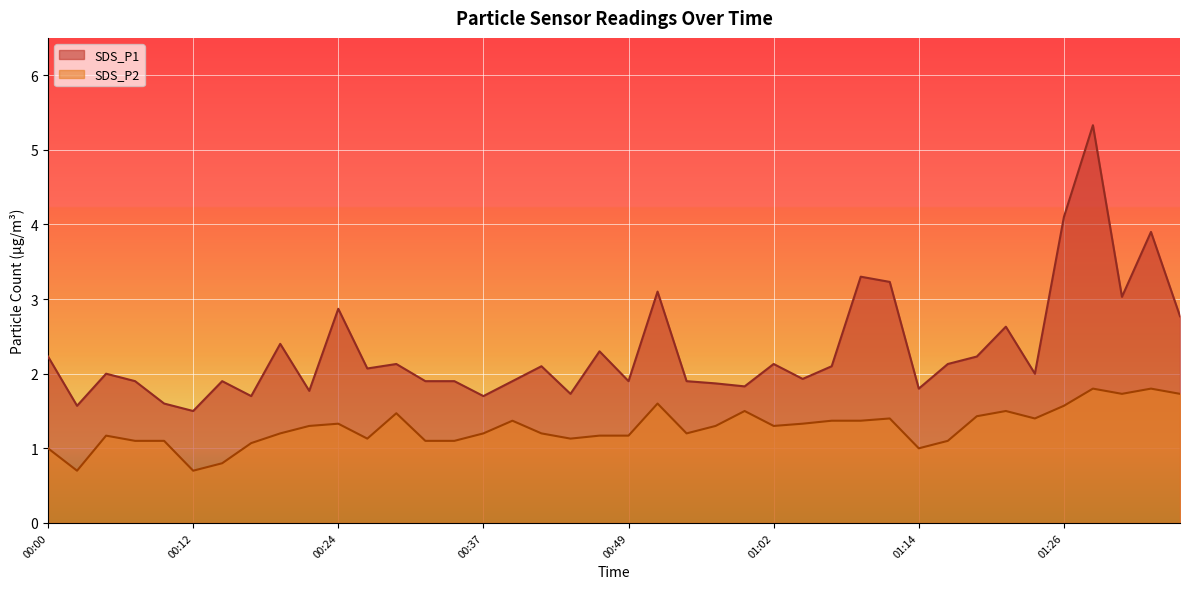

What is the spread (max minus min) of values at 01:19?

0.8